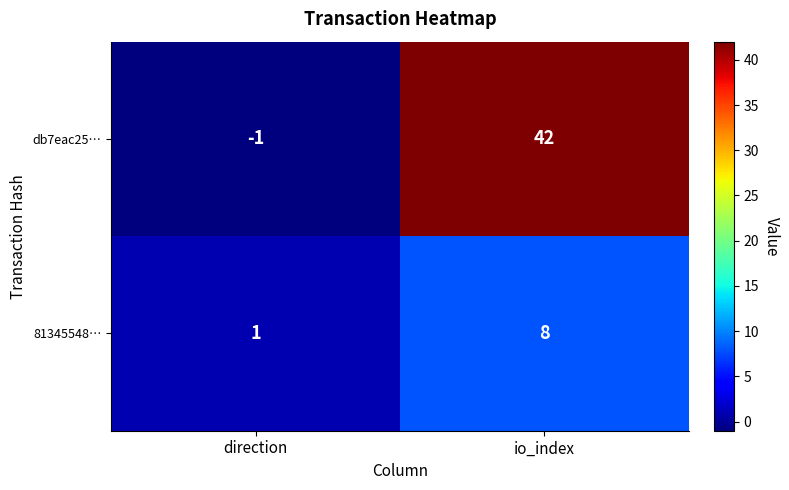

The value of 81345548… at io_index is 8. True or false?

True